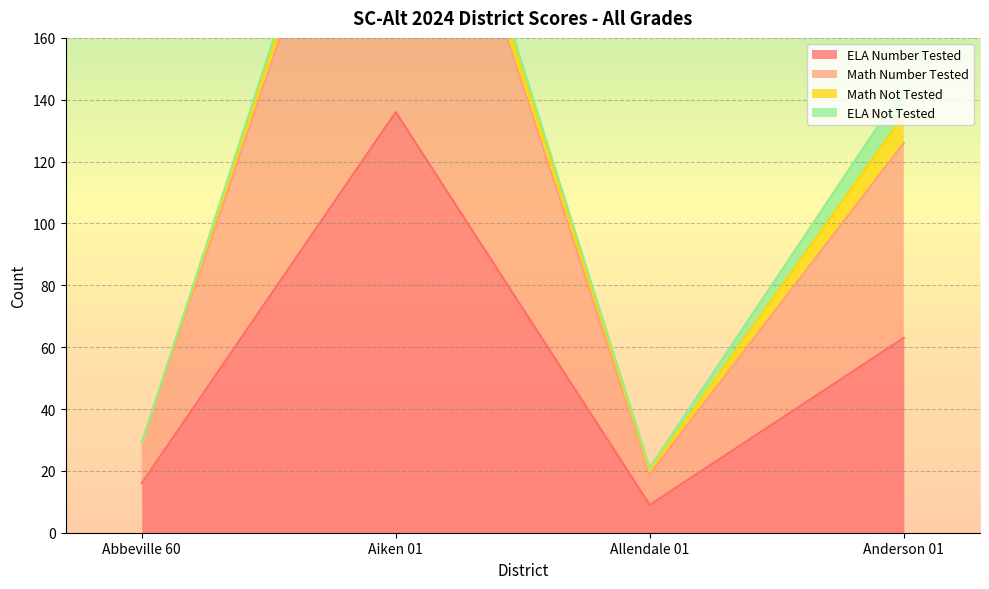

Which label corresponds to the largest value in the chart?

Aiken 01